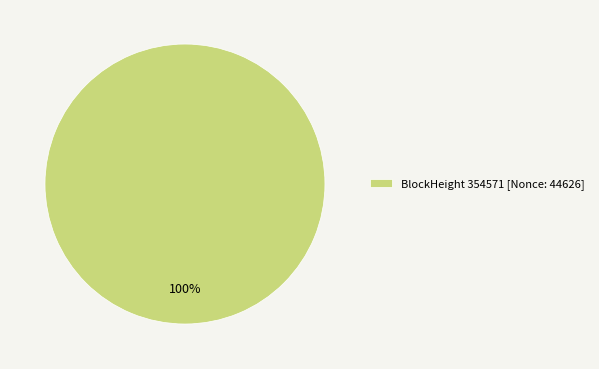

How many slices are in this pie chart?

1